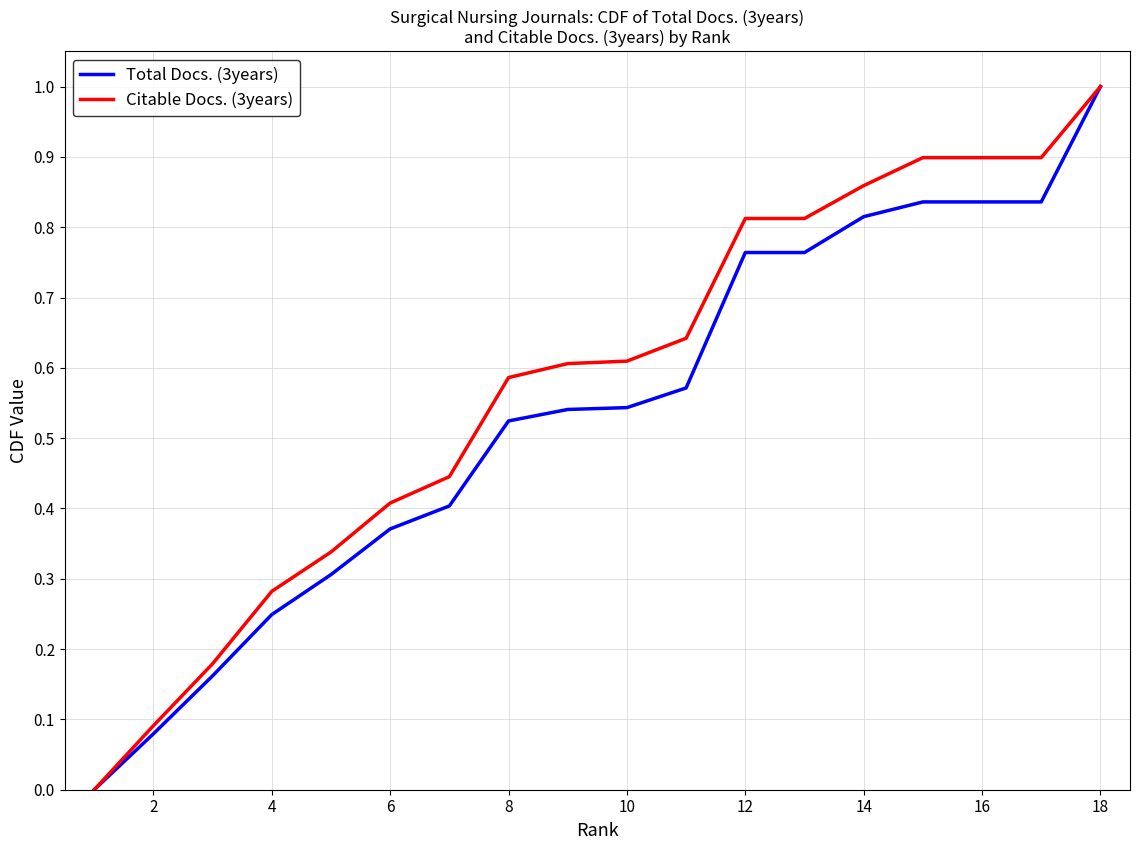

Which series has the largest total across all categories?

Citable Docs. (3years)